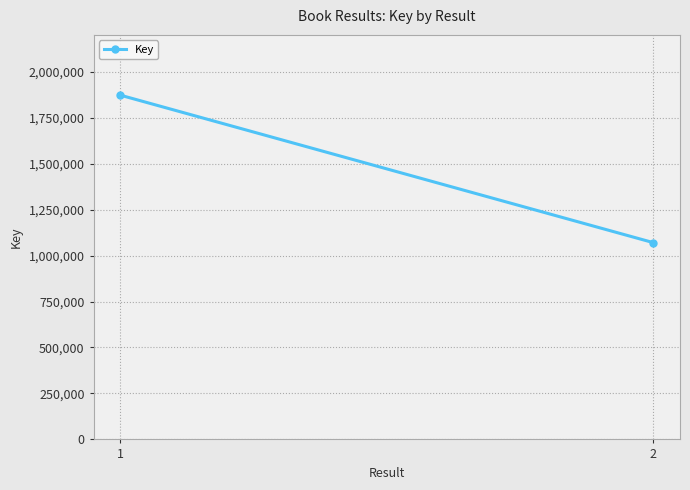

Reading left to right, extract all data points from this chart.

1872317	1070183